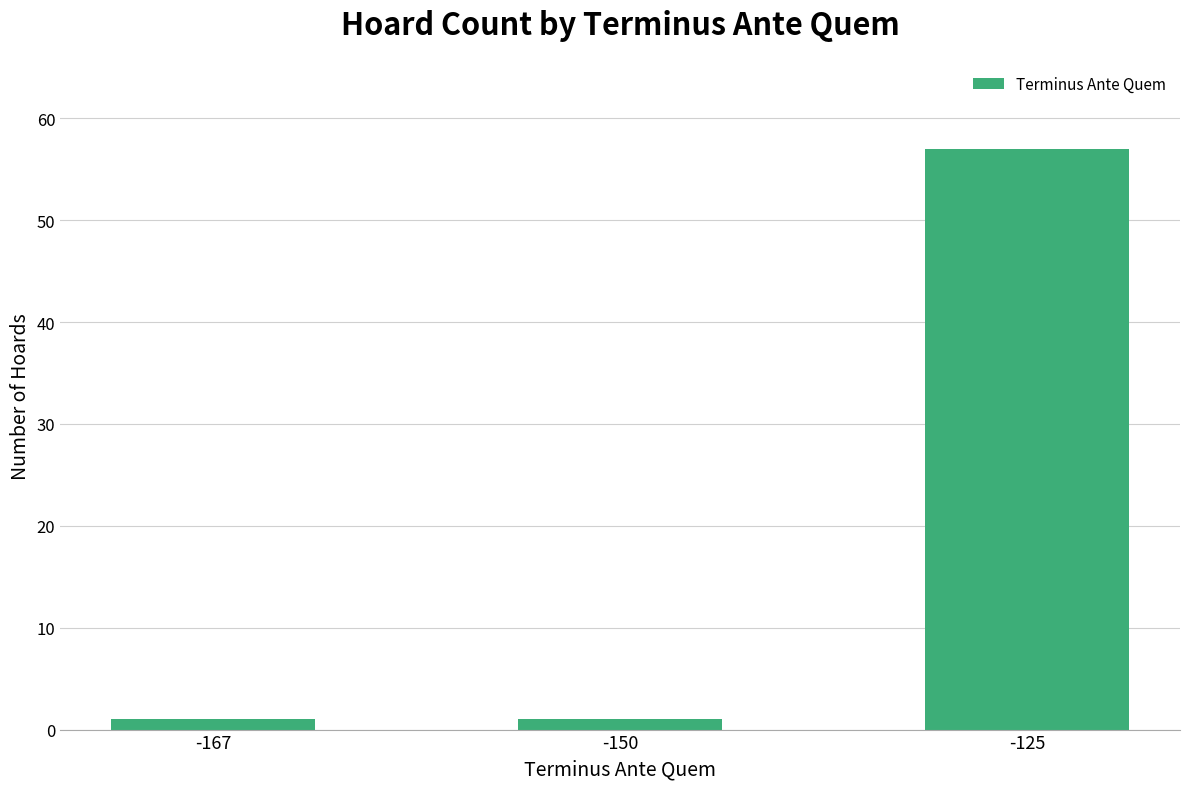

What is the average value?

20